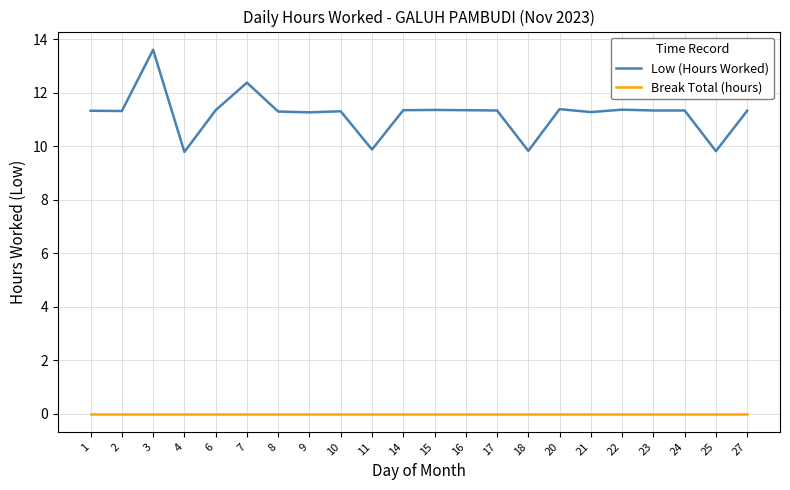

List the series in order of their peak value, highest first.

Low (Hours Worked), Break Total (hours)